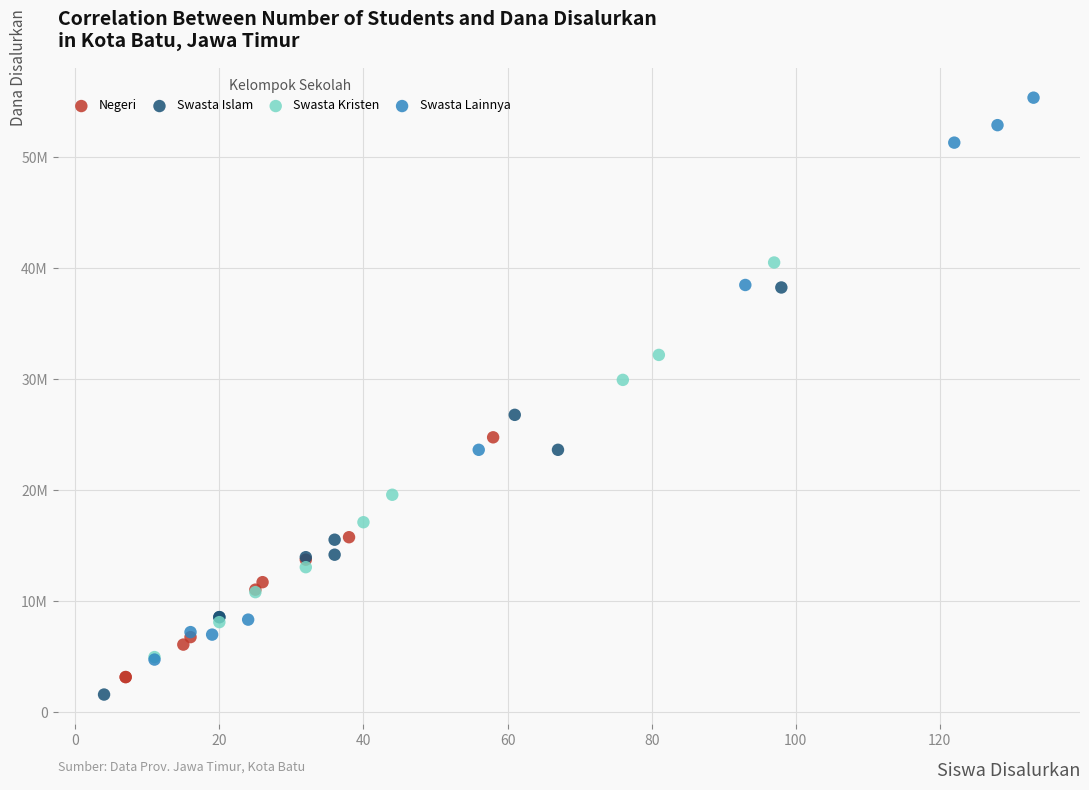

What are all the series names shown in the legend?

Negeri, Swasta Islam, Swasta Kristen, Swasta Lainnya